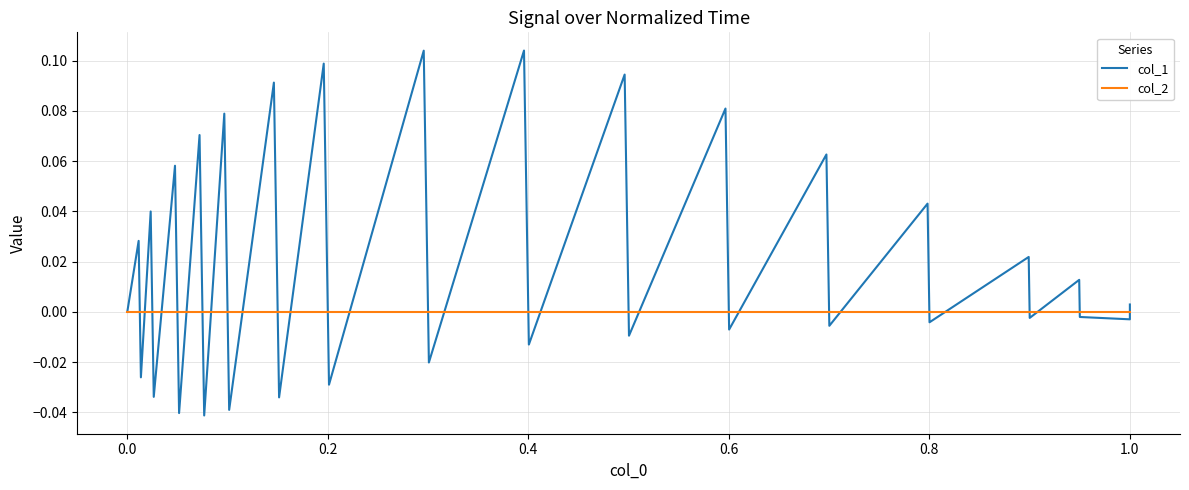

Which series has the largest total across all categories?

col_1